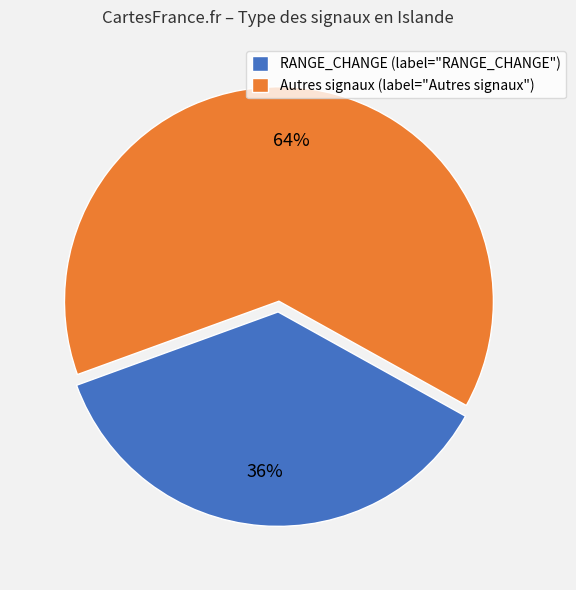

Between RANGE_CHANGE (label="RANGE_CHANGE") and Autres signaux (label="Autres signaux"), which is larger?

Autres signaux (label="Autres signaux")